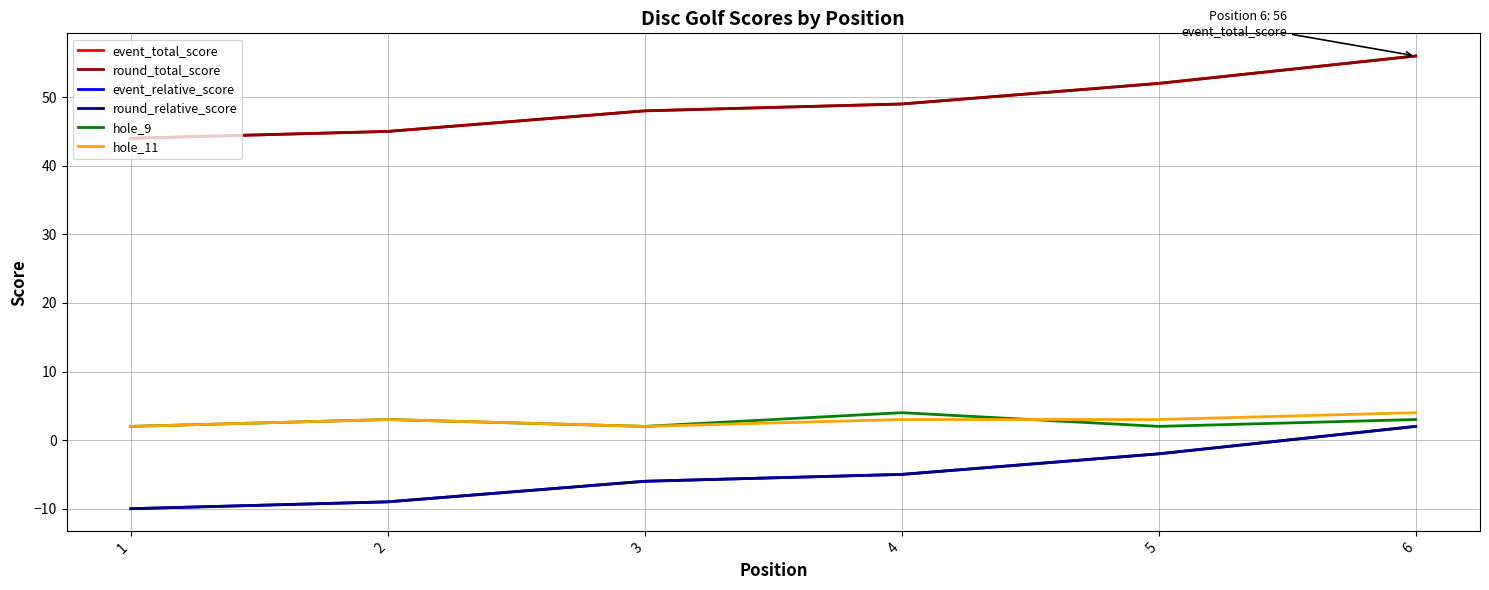

How many lines are shown in the chart?

6